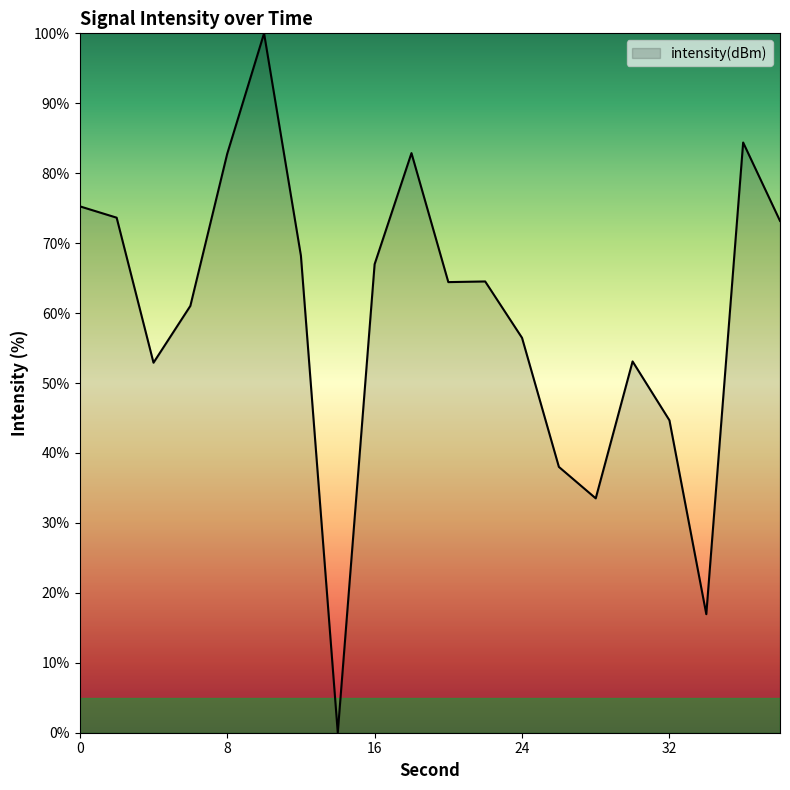

What is the difference between the maximum and minimum values?

100.0